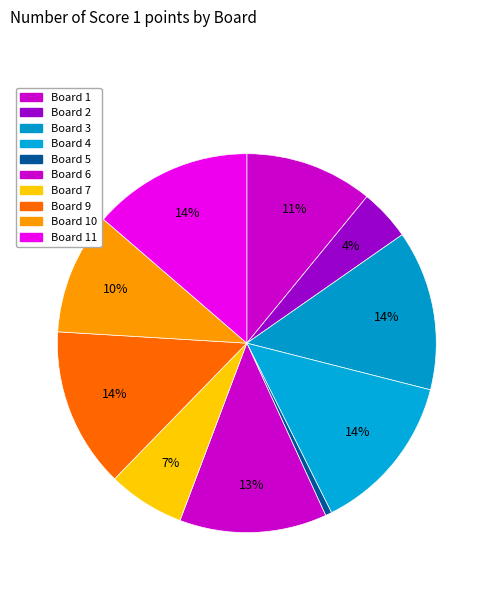

Count the number of slices in the pie.

10